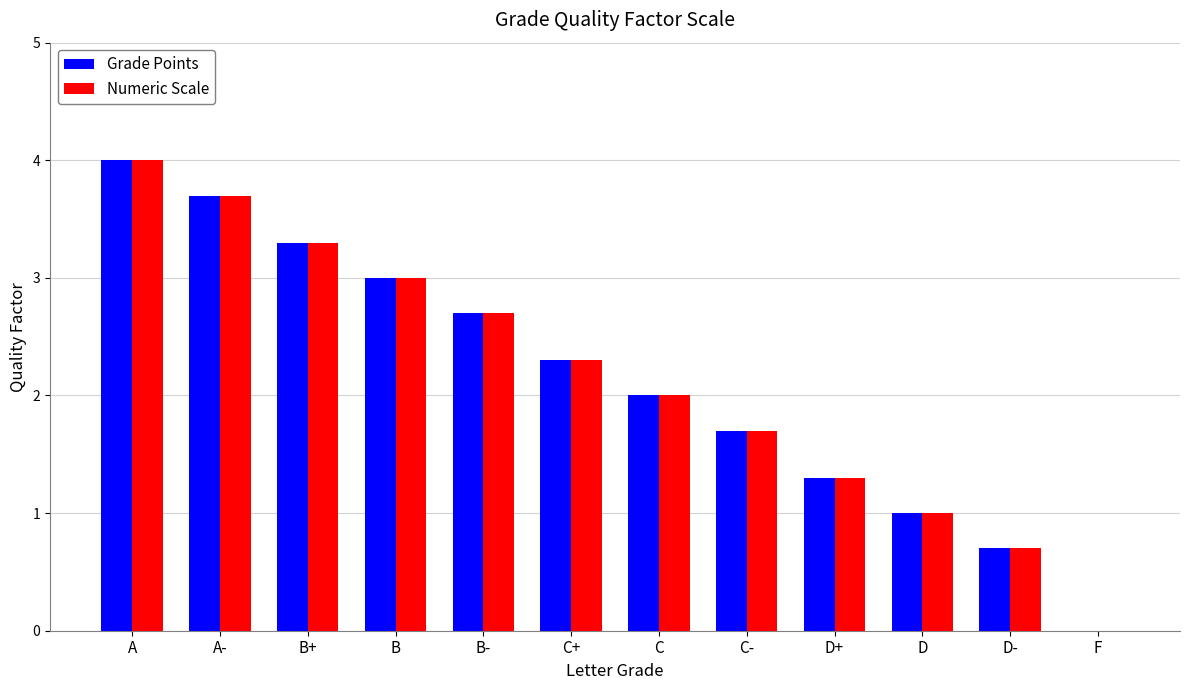

The value of Grade Points at B+ is 4.5. True or false?

False